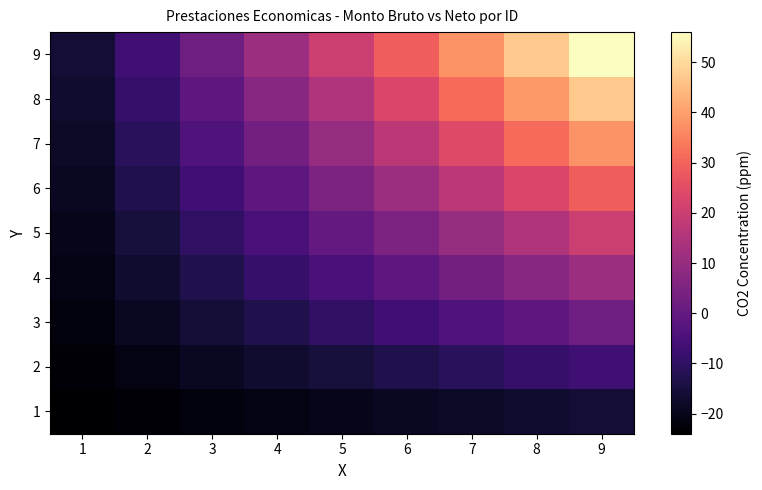

What is the total value across all series at 4?

-45